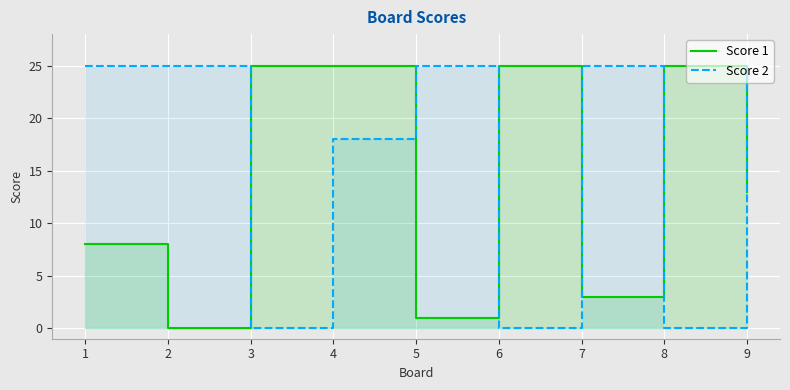

How many lines are shown in the chart?

2